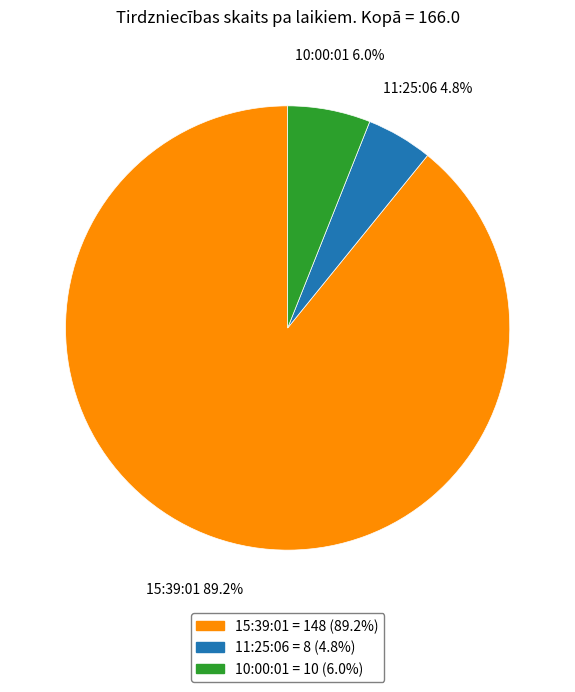

To the nearest percent, what is the average slice percentage?

33%